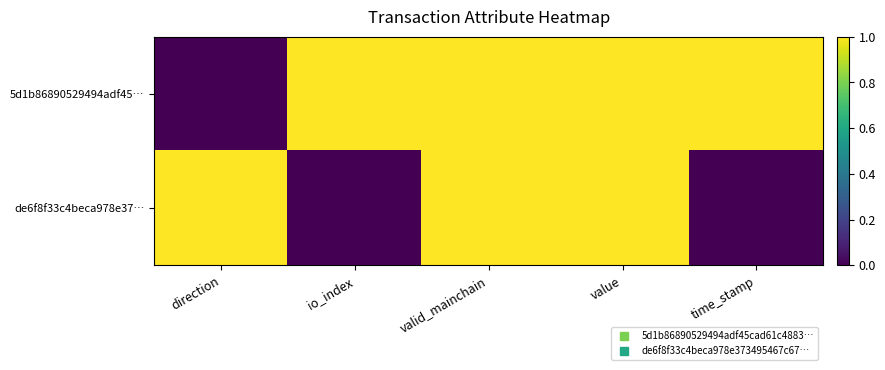

Reading right to left, list all the values displayed in this chart.

5d1b86890529494adf45…: time_stamp=1	value=1	valid_mainchain=1	io_index=1	direction=0
de6f8f33c4beca978e37…: time_stamp=0	value=1	valid_mainchain=1	io_index=0	direction=1